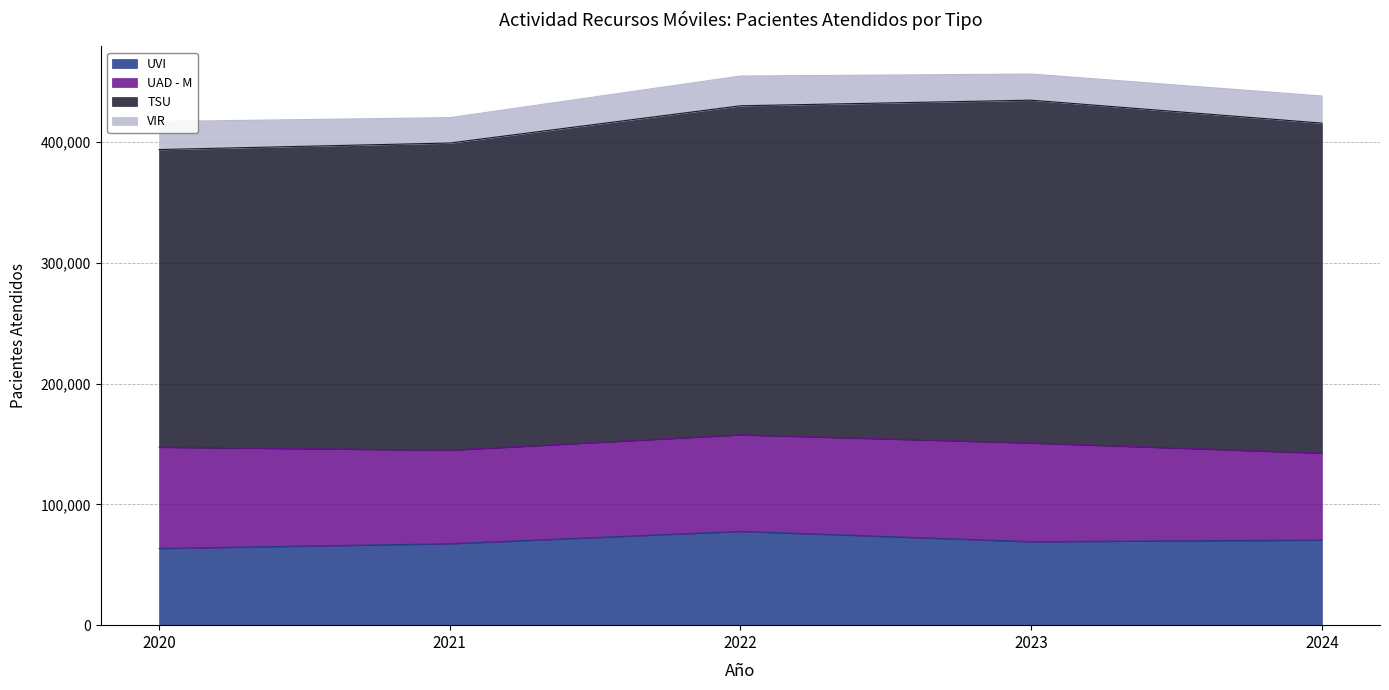

How many values in the TSU series are below 272379?

2